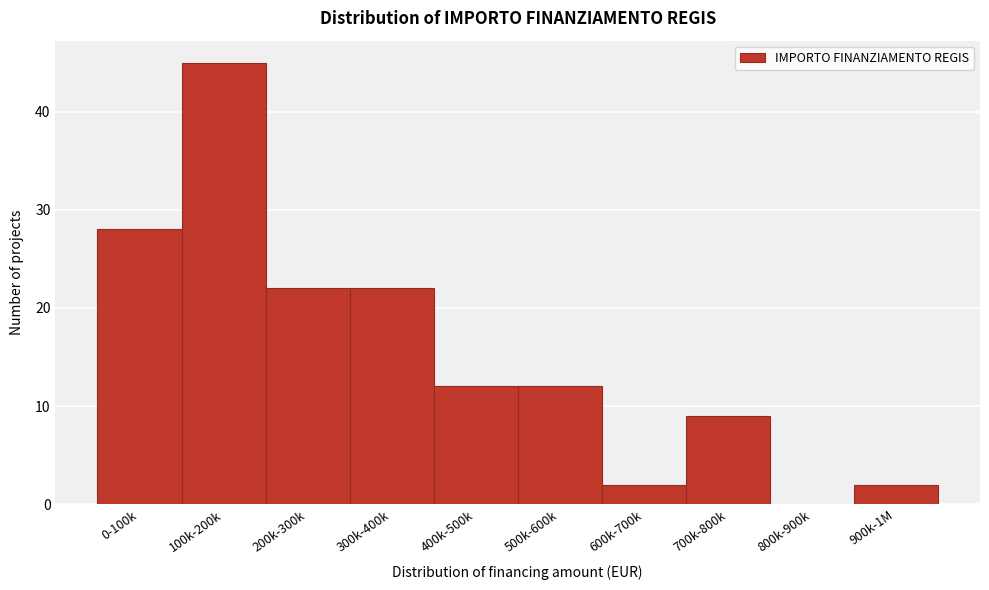

Reading left to right, transcribe all the data shown in this chart.

0-100k=28	100k-200k=45	200k-300k=22	300k-400k=22	400k-500k=12	500k-600k=12	600k-700k=2	700k-800k=9	800k-900k=0	900k-1M=2